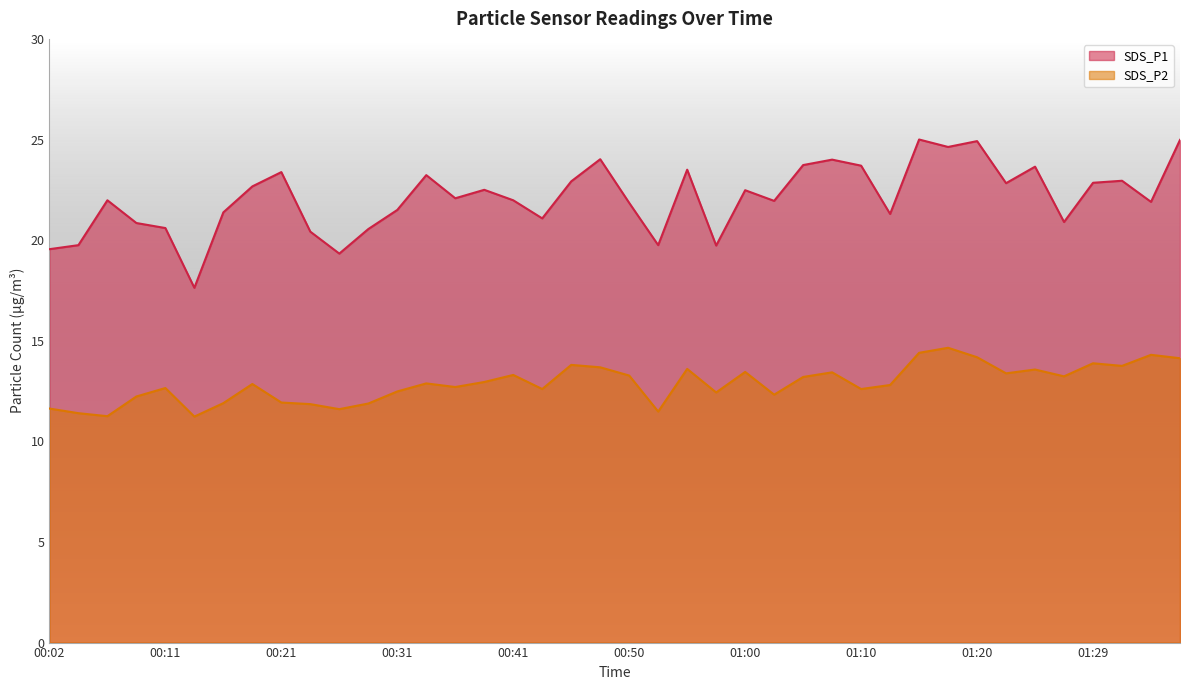

What is the difference between the maximum and minimum values in the SDS_P1 series?

7.4